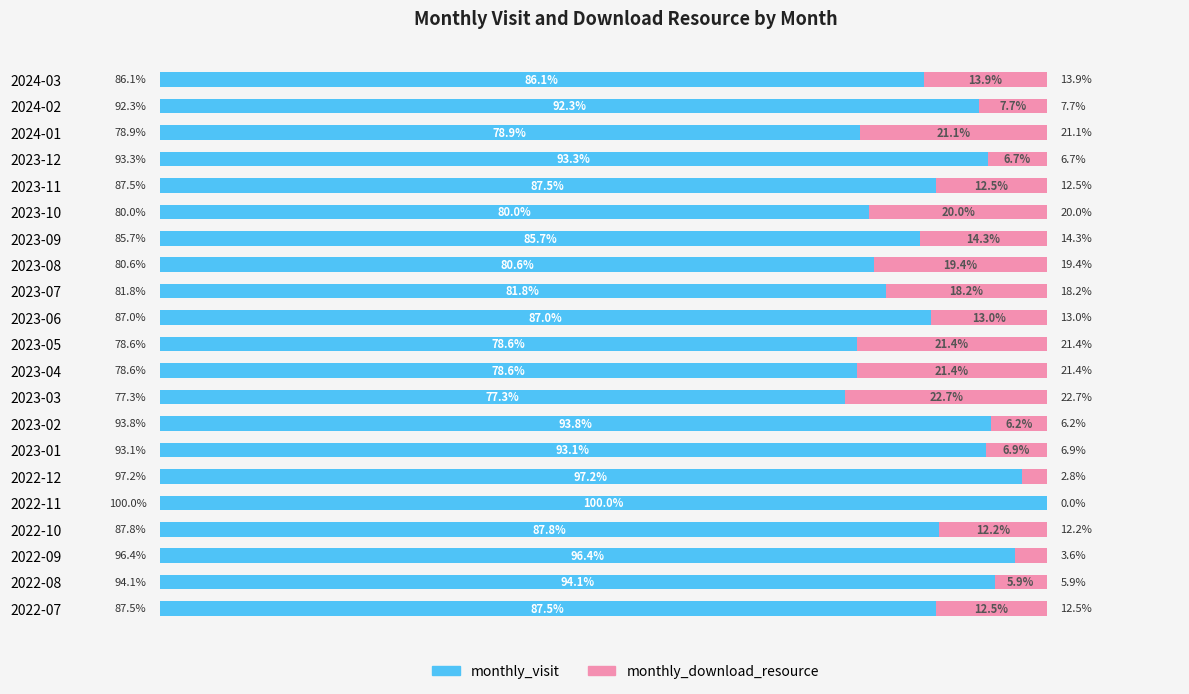

Where is monthly_visit nearest to the value 88?

2022-10